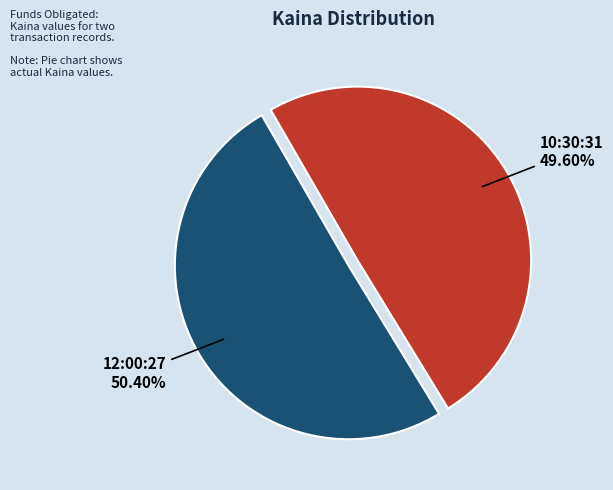

Is there any slice that represents more than half of the pie?

Yes